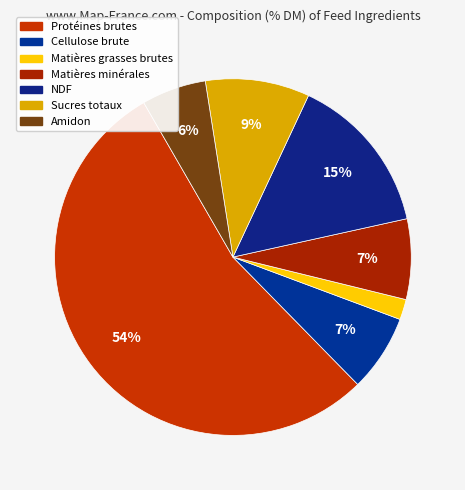

Which slice represents more than half of the pie?

Protéines brutes